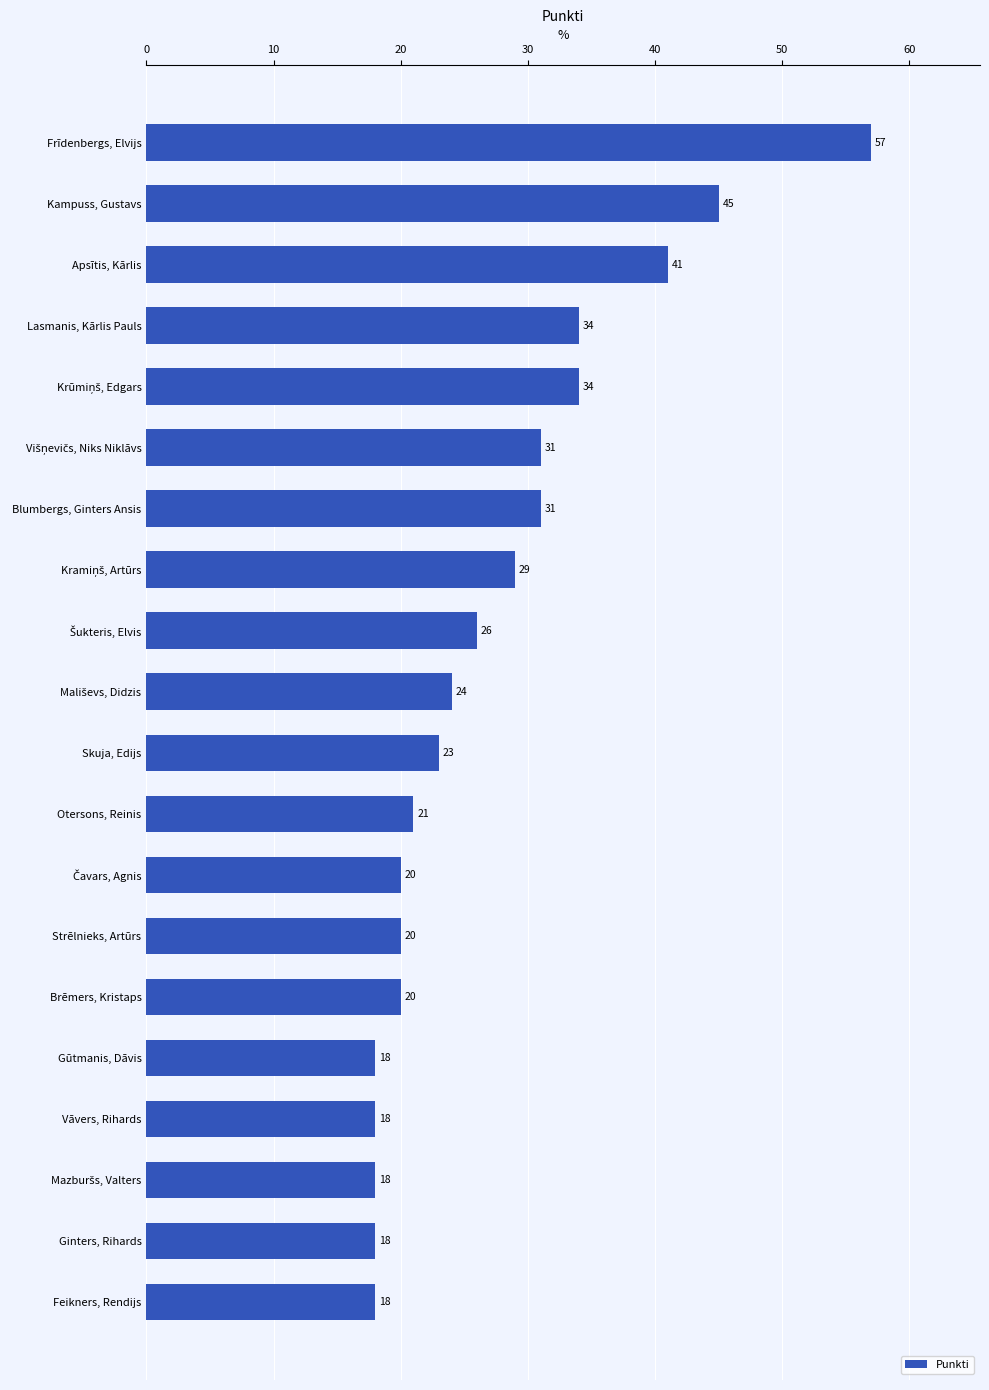

How many series are shown in this chart?

1